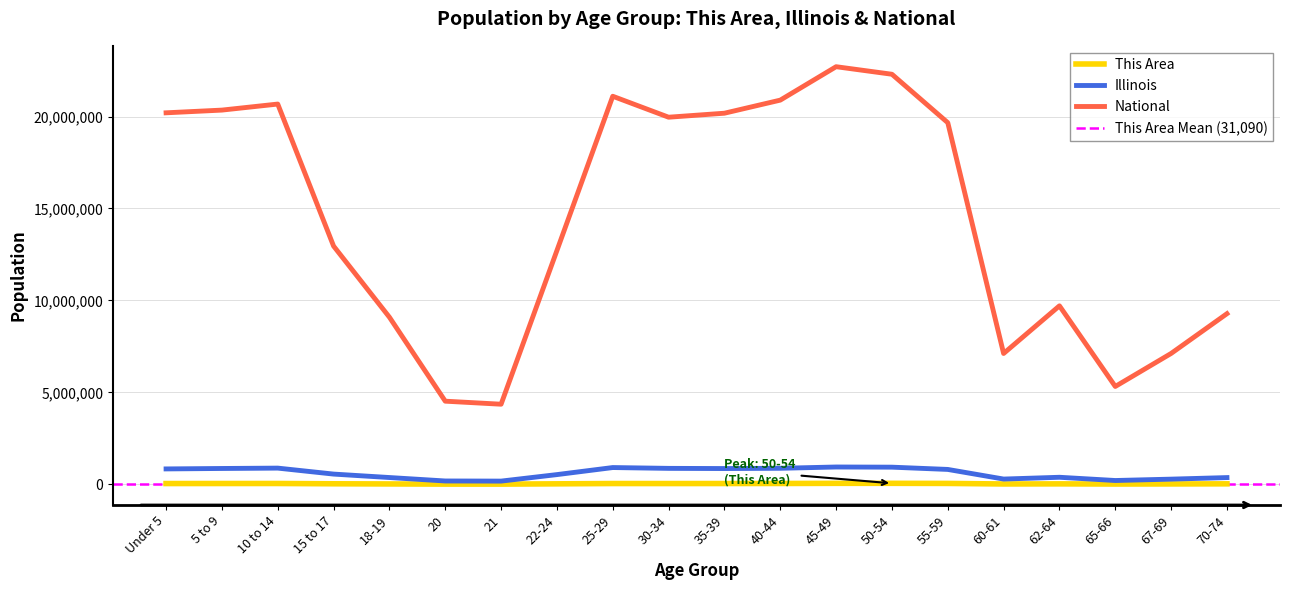

At which category is the sum across all series the highest?

45-49